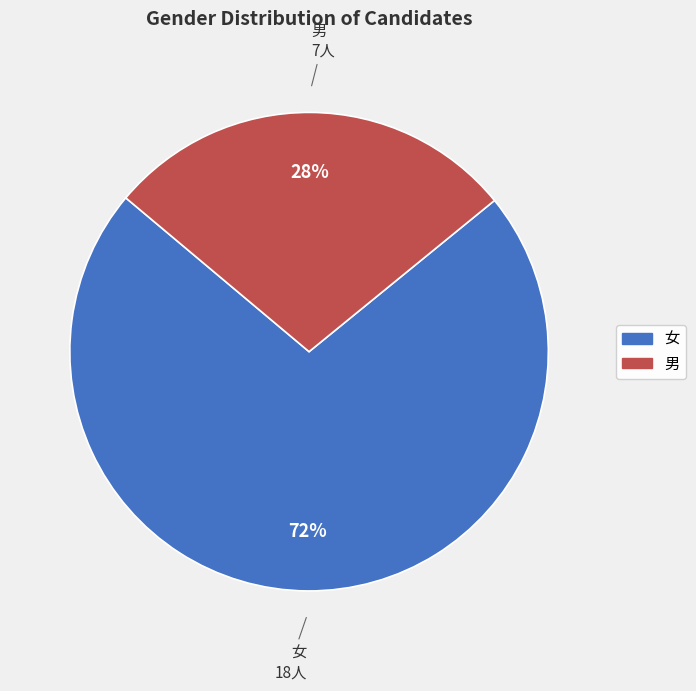

To the nearest percent, what percentage of the pie is 男?

28%